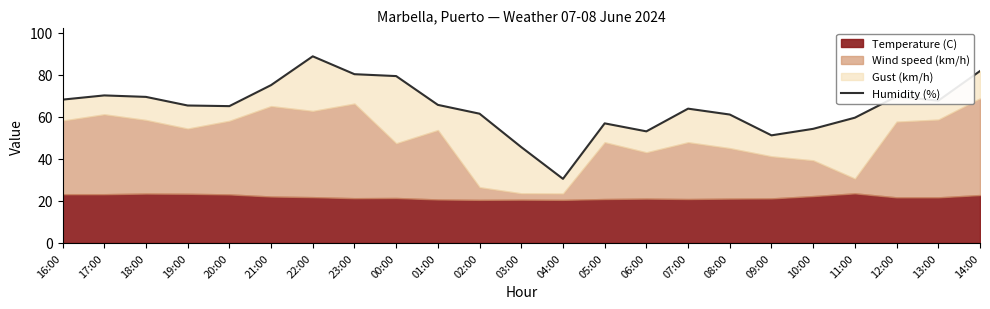

At which category does the data reach its first local valley?

20:00